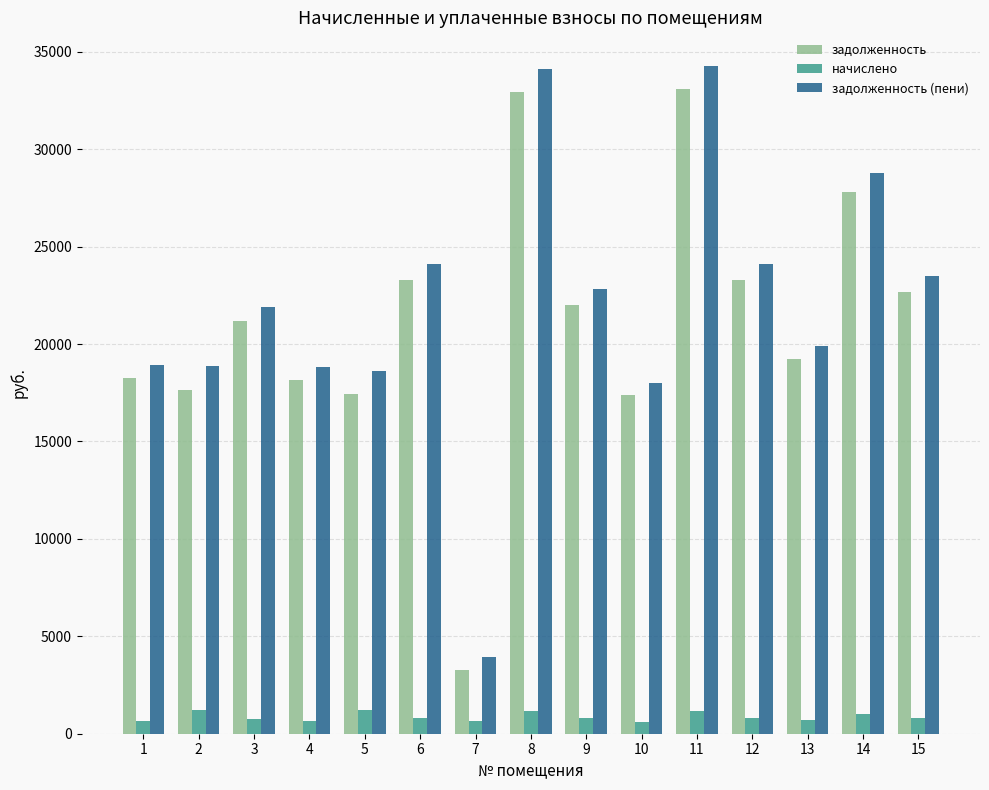

Which series has the largest total across all categories?

задолженность (пени)